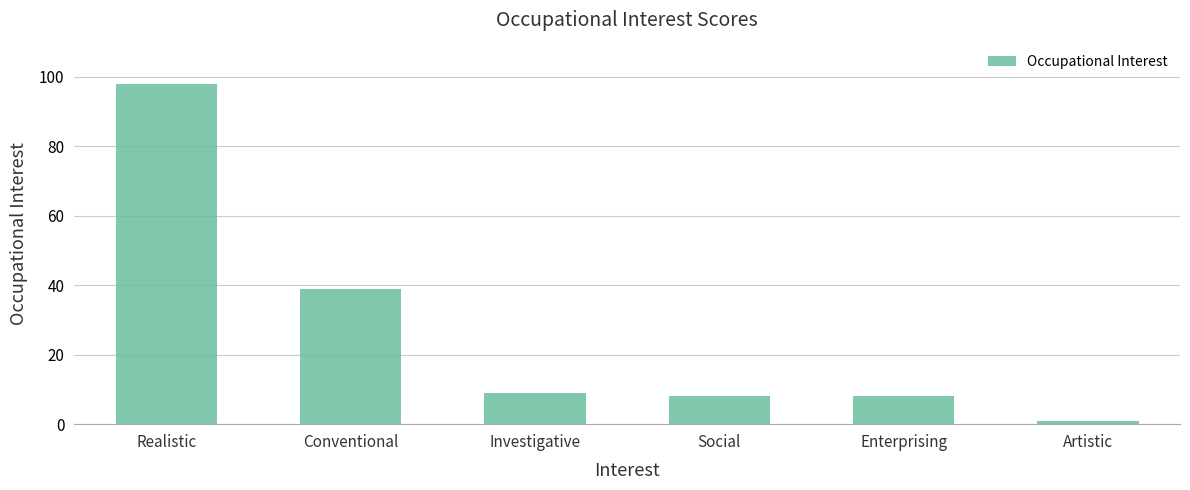

How many values are below 9?

3